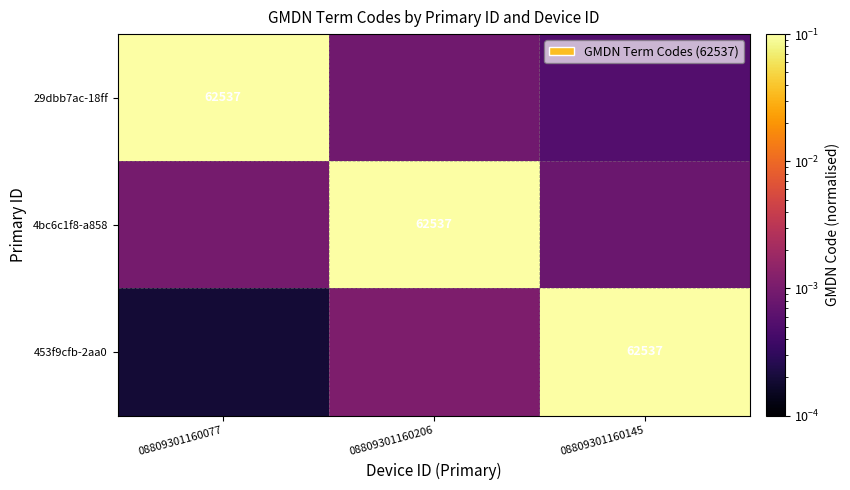

List the series in order of their overall mean, lowest first.

453f9cfb-2aa0, 29dbb7ac-18ff, 4bc6c1f8-a858